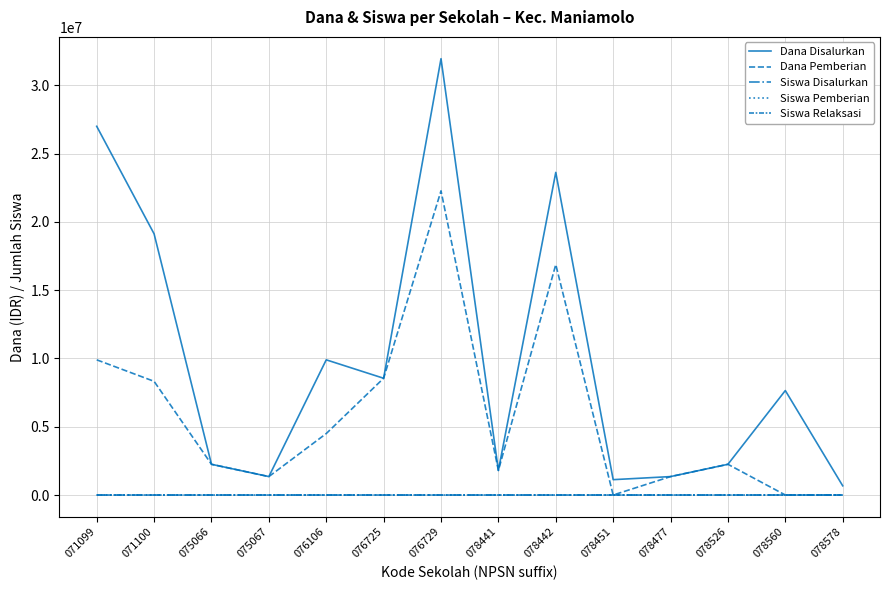

True or false: Dana Pemberian has more than 2 points higher than both neighbors.

True